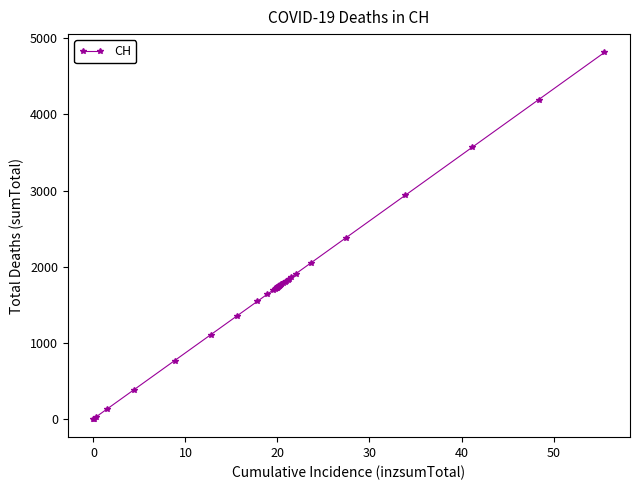

What is the difference between the maximum and minimum values?

4815